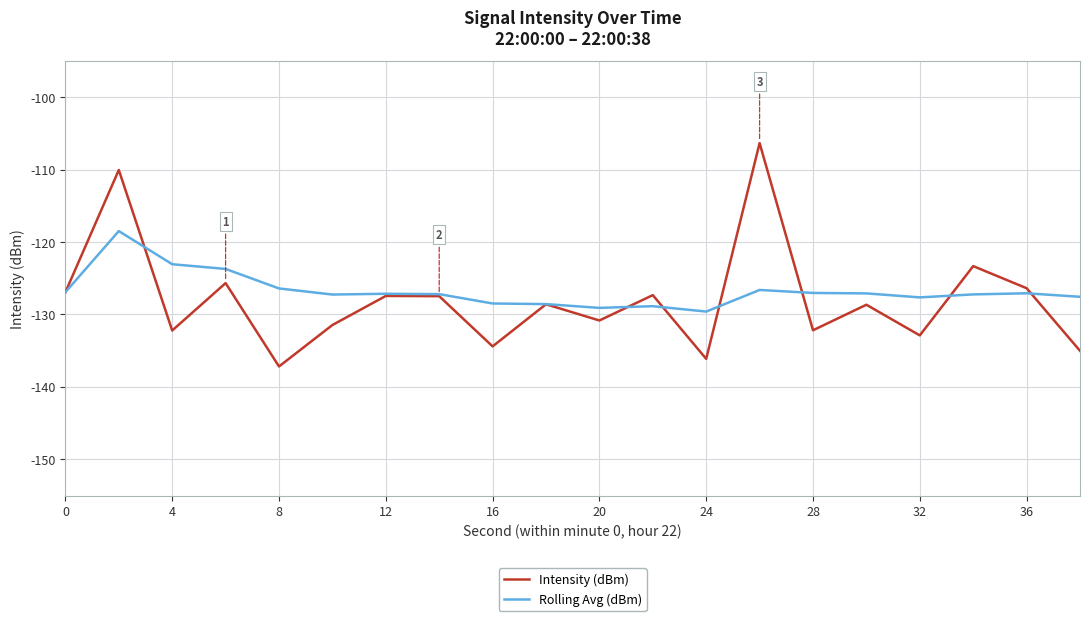

What is the maximum value for Intensity (dBm)?

-106.3